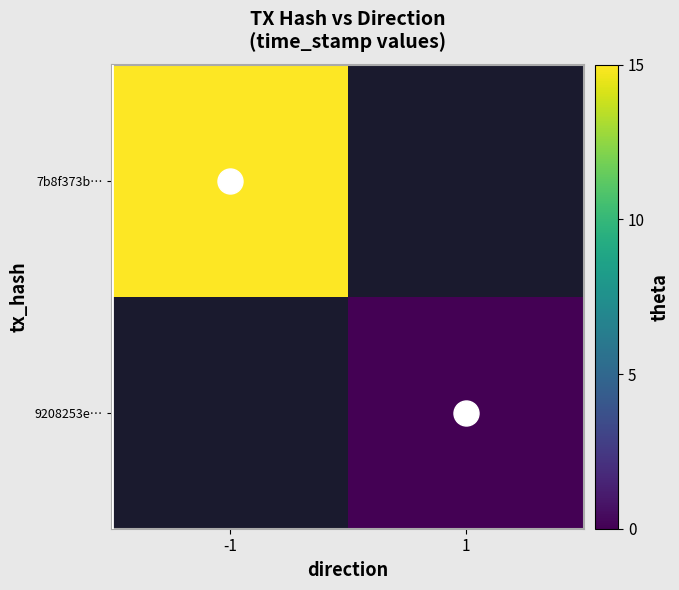

Is the value of 9208253e… at -1 greater than the value of 7b8f373b… at -1?

No